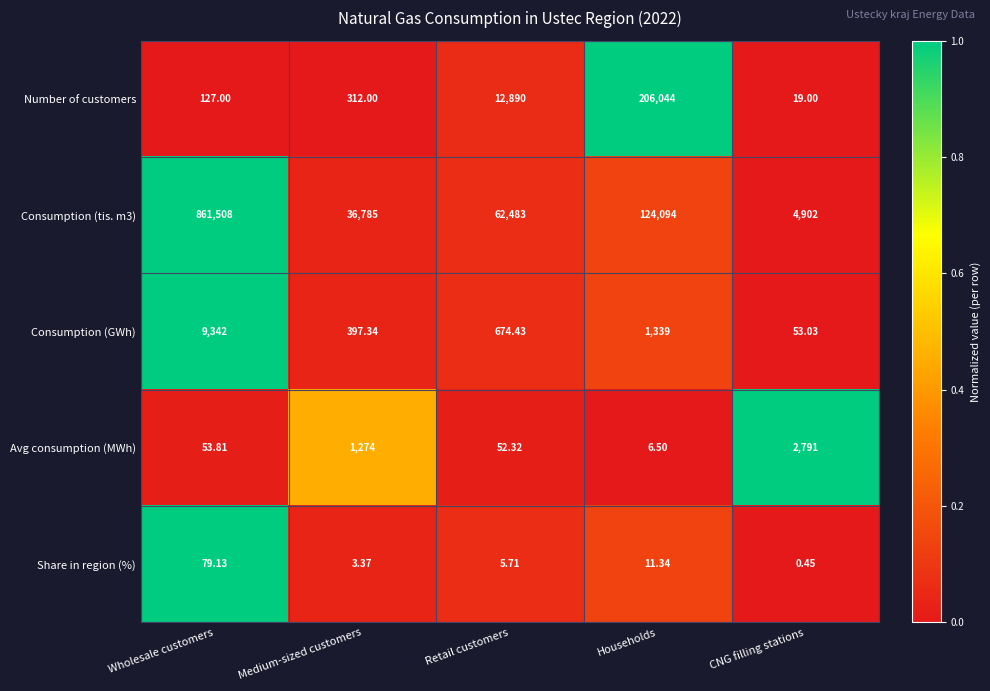

Where does the Consumption (tis. m3) series first go above 62483?

Wholesale customers